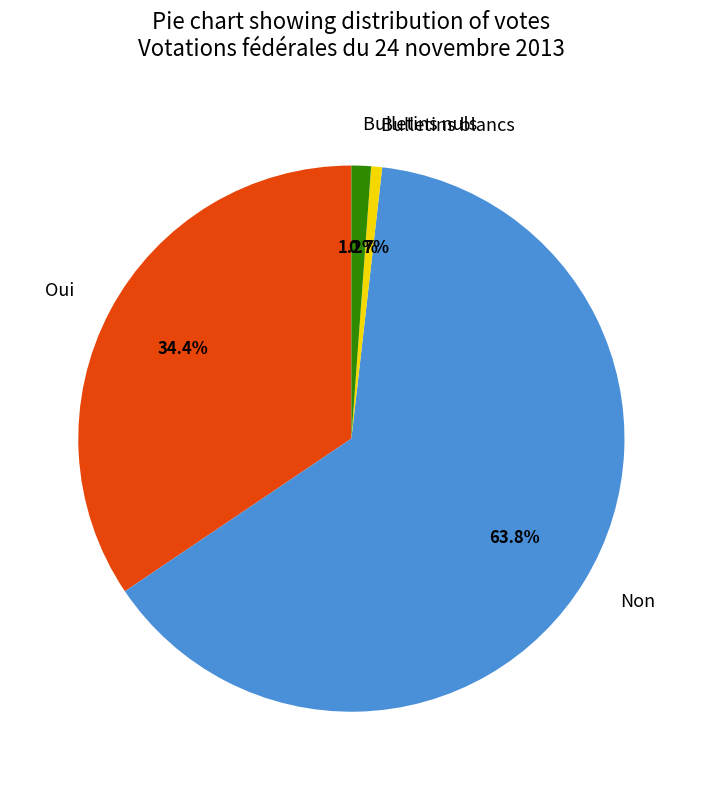

What is the ratio of the value at Non to the value at Oui?

1.9